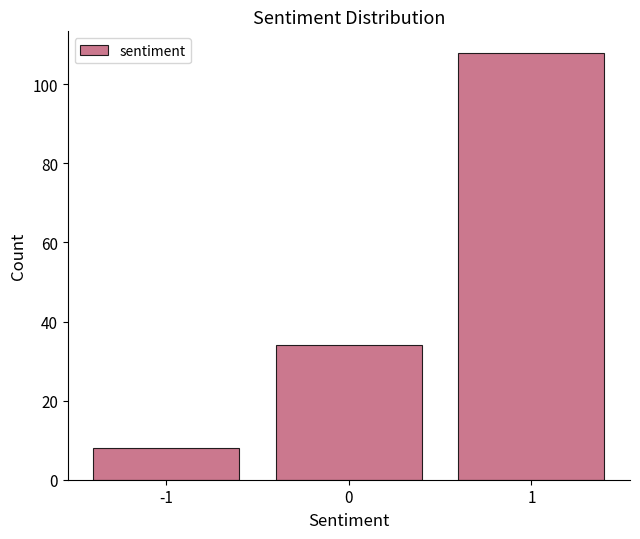

Reading left to right, what are all the values shown in this chart?

-1=8	0=34	1=108